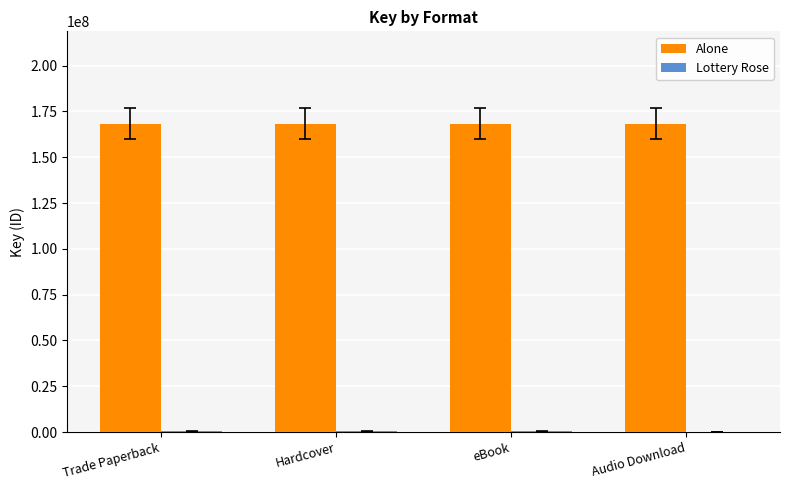

What is the total value across all series at Audio Download?

168261136